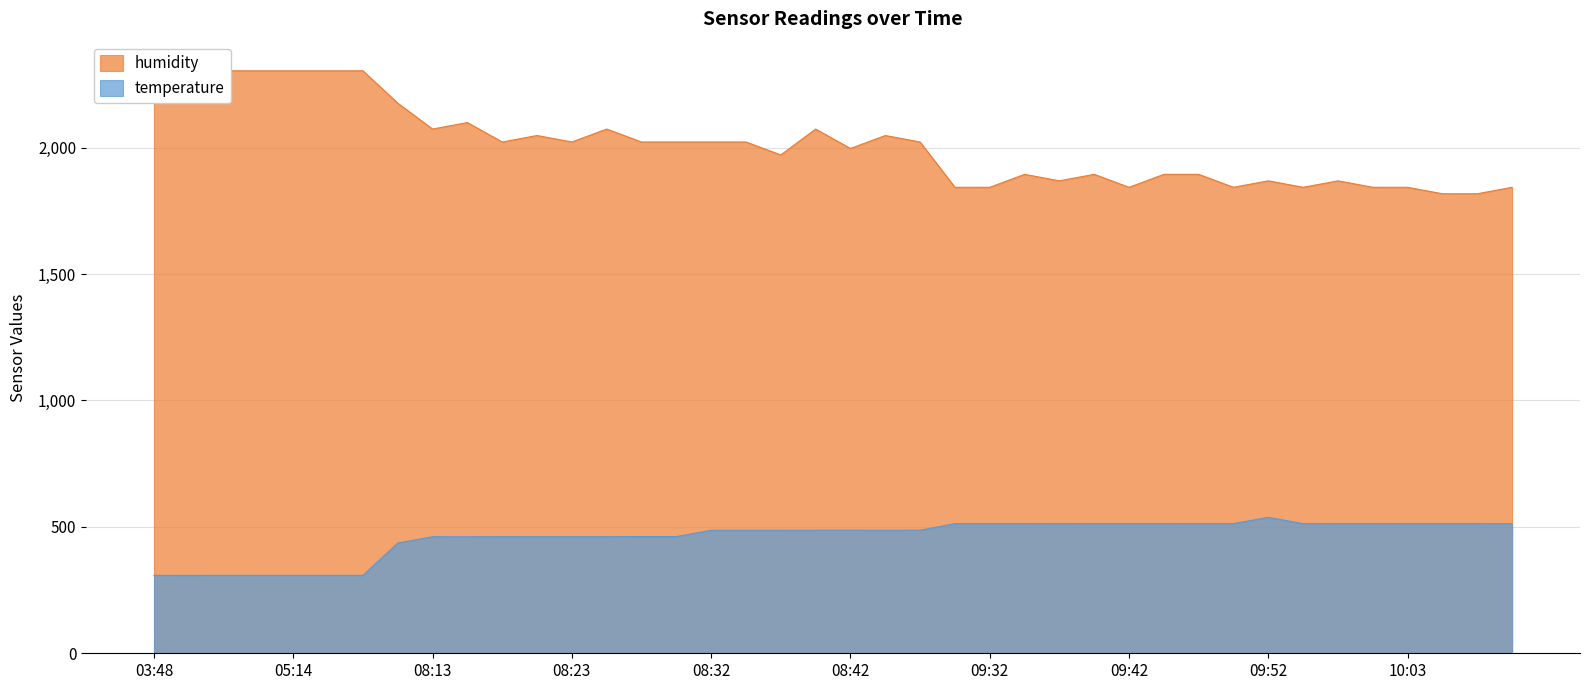

What is the difference between the highest and lowest values at 08:40?

1586.9